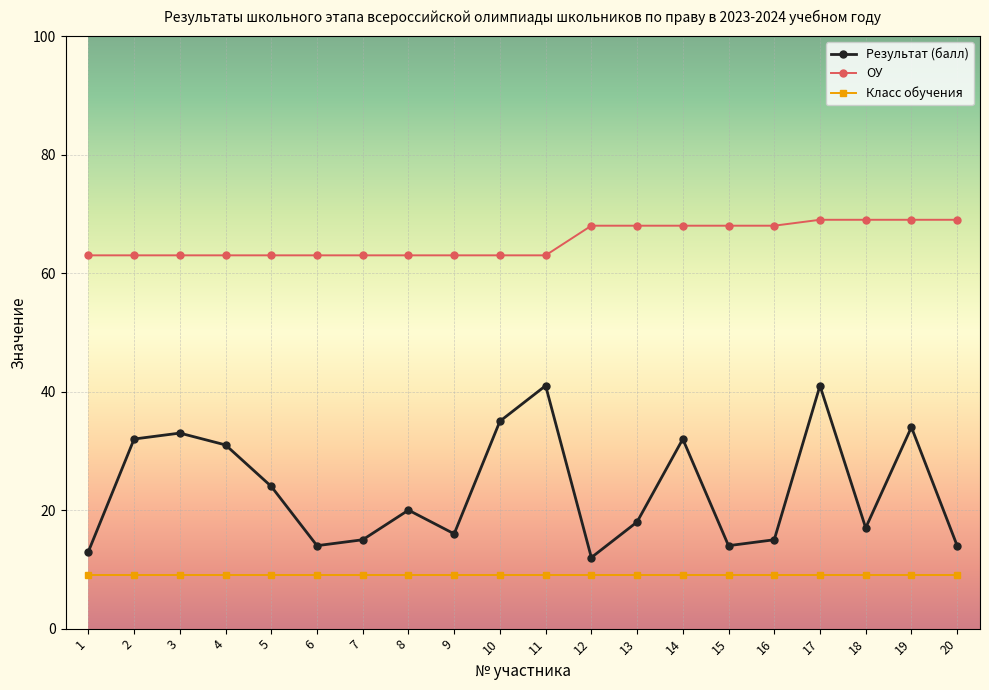

True or false: Результат (балл) has a value of 13 at 17.

False